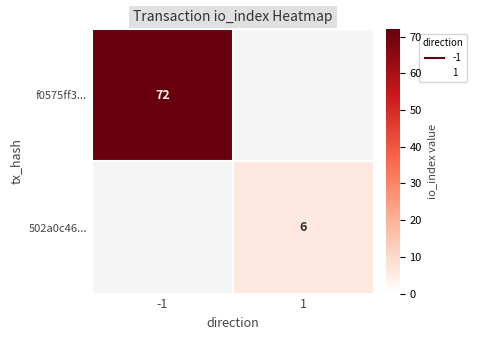

Rank the categories by 502a0c46... value from highest to lowest.

-1, 1